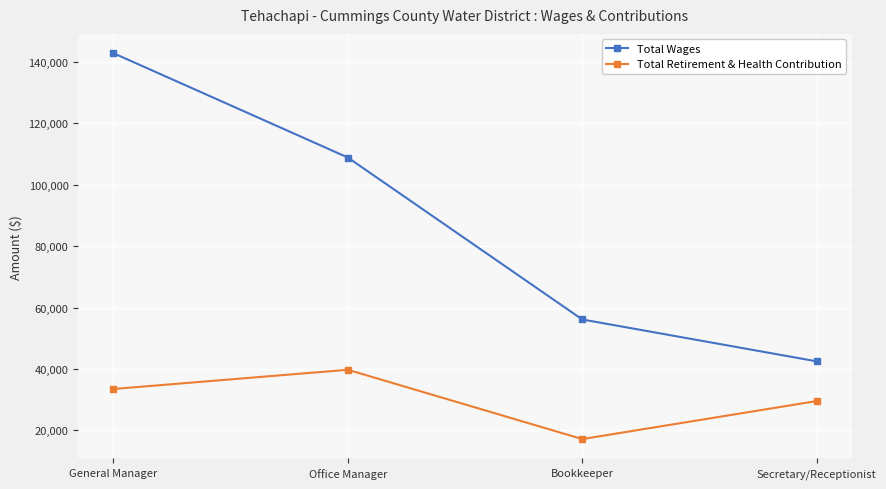

What is the label of the 1st point from the left?

General Manager